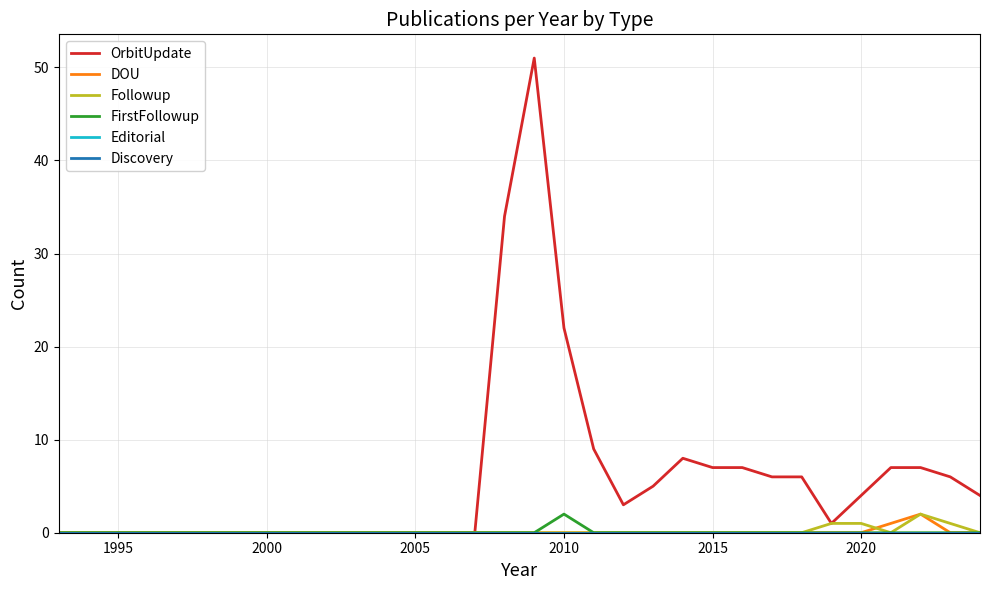

Does the chart have visible grid lines?

Yes